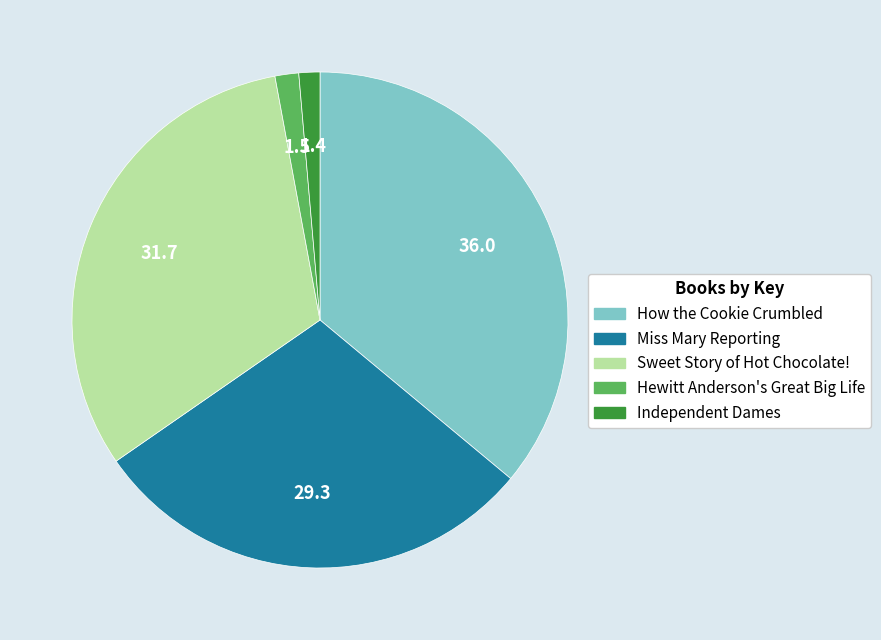

Does How the Cookie Crumbled represent more than half of the total?

No